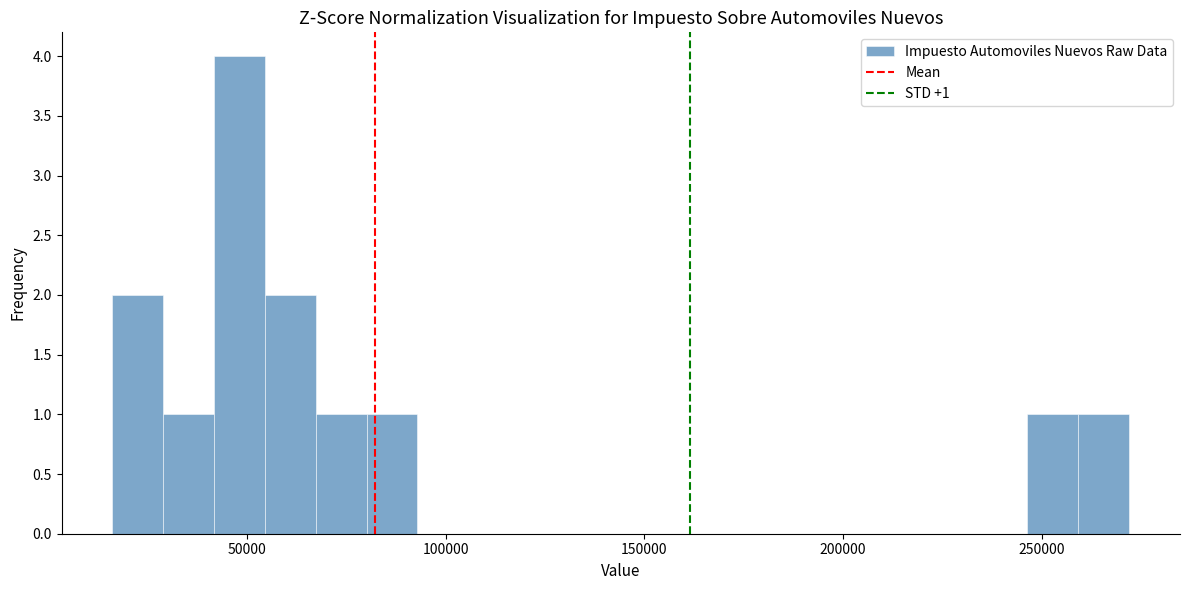

Around what value on the x-axis is the tallest bar? Give the approximate position of its centre, as read against the axis.

50000